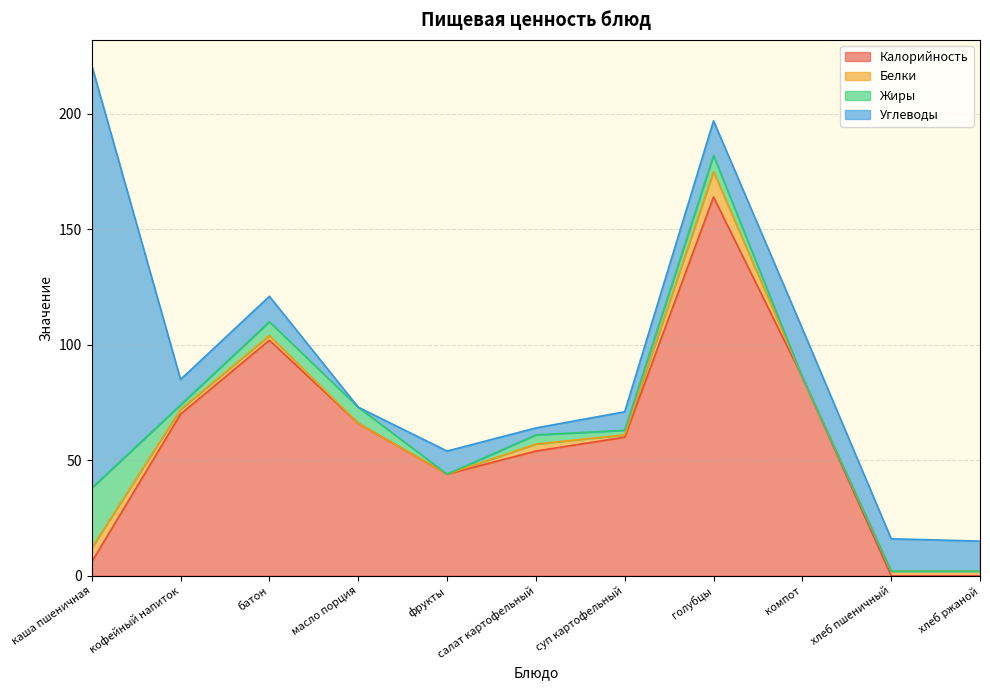

At which label is Белки closest to 5?

каша пшеничная